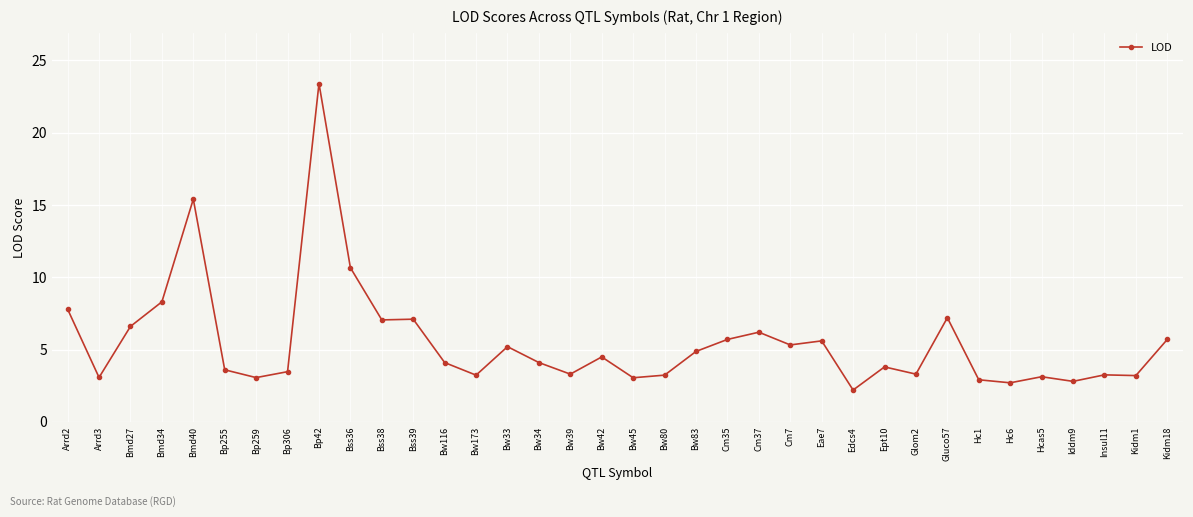

What is the difference between the maximum and minimum values?

21.2